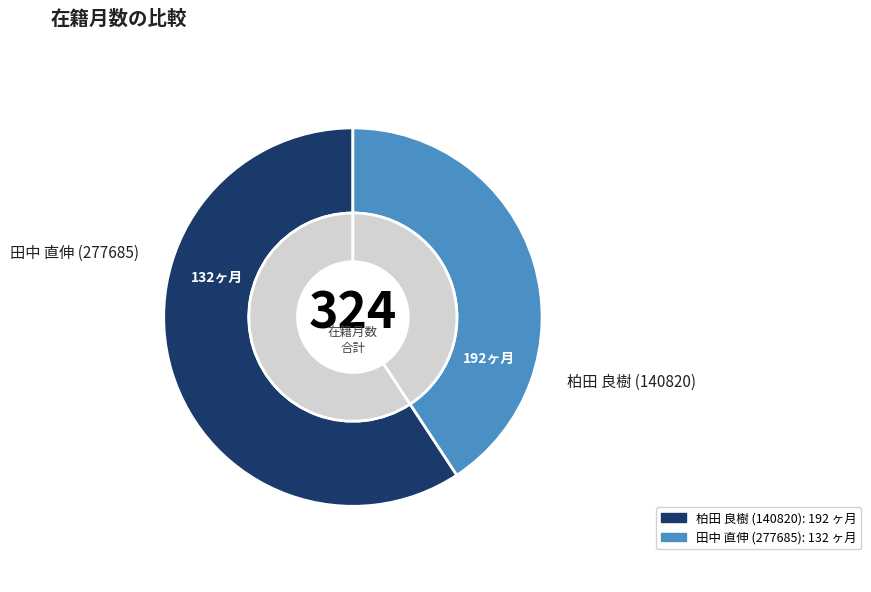

What is the change in value from 柏田 良樹 (140820) to 田中 直伸 (277685)?

-60